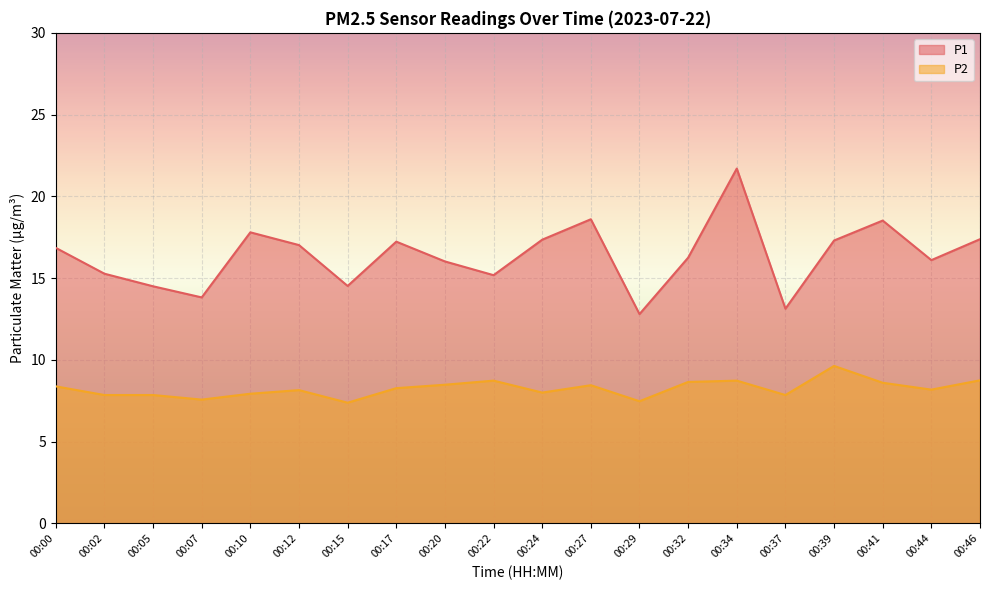

How many data points in P1 are less than 16?

7